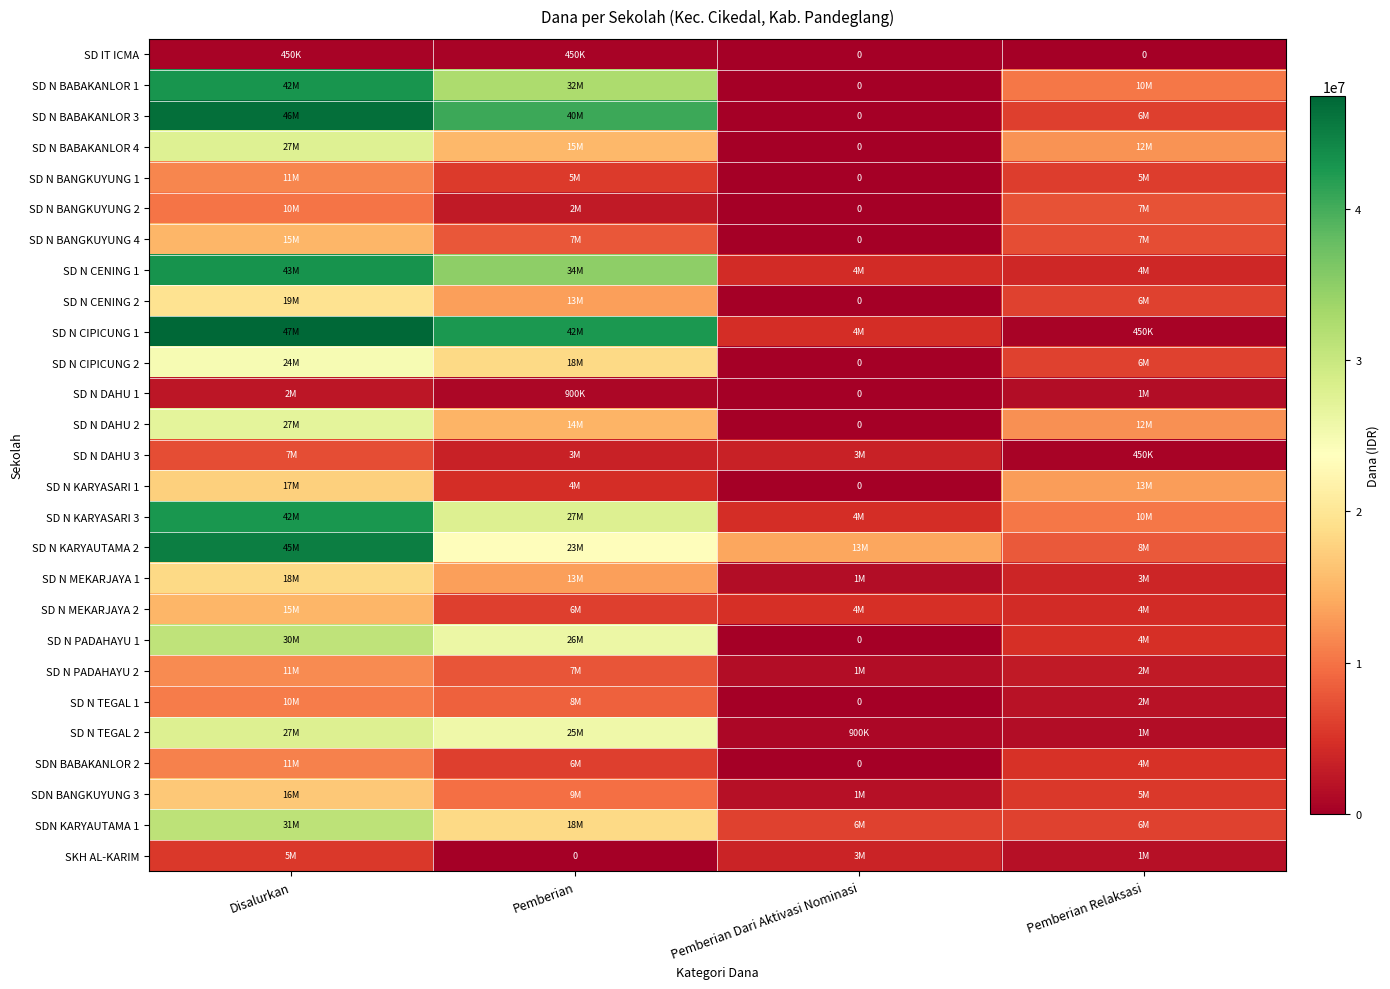

At which category does the chart reach its peak across all series?

Disalurkan